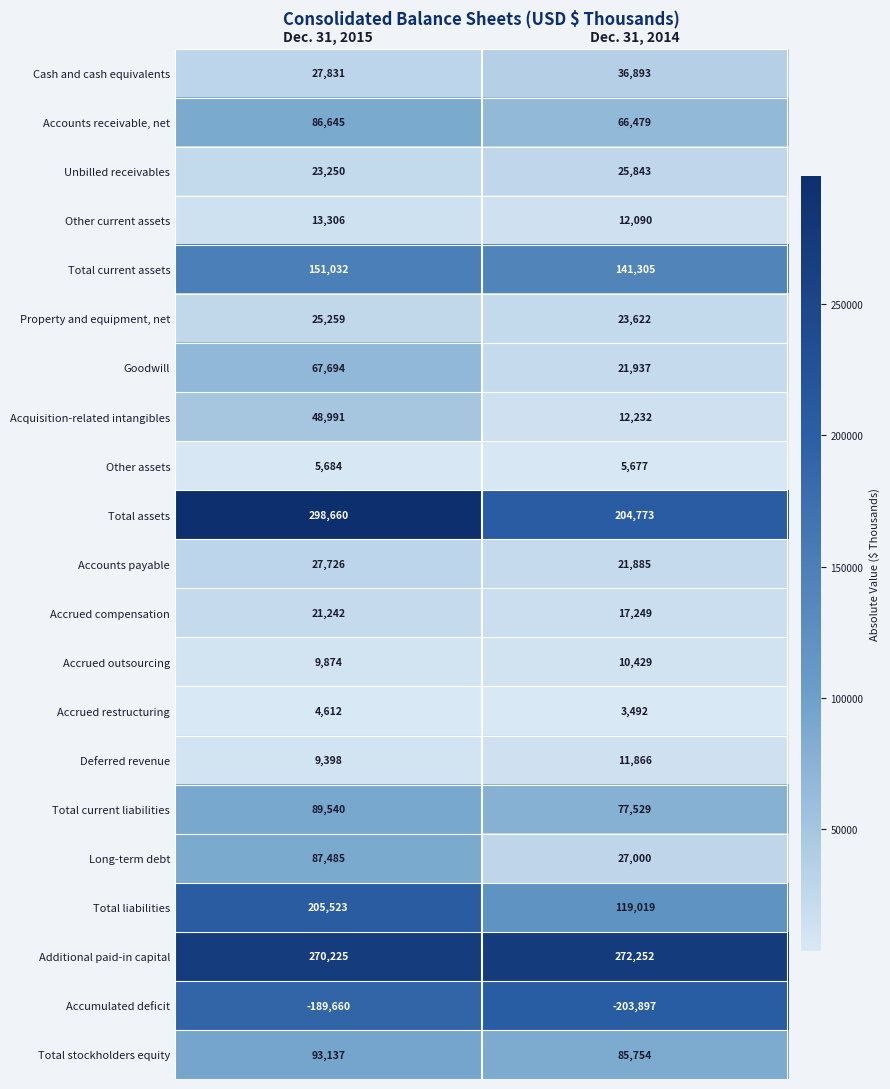

Count the number of data series in this chart.

21